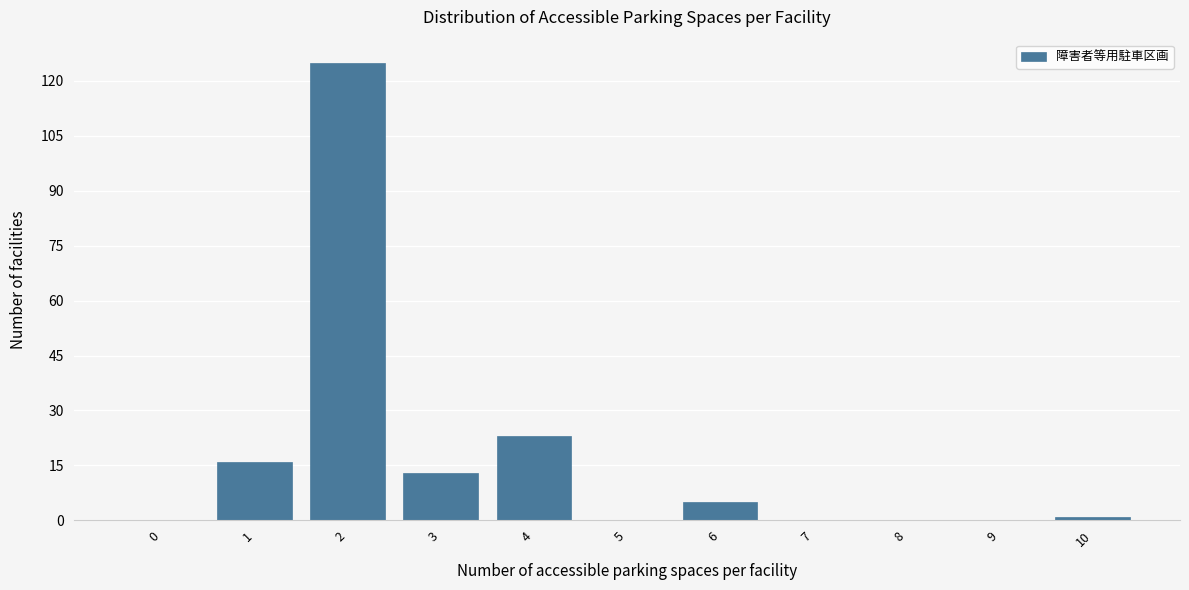

Reading left to right, list all the values displayed in this chart.

0=0	1=16	2=125	3=13	4=23	5=0	6=5	7=0	8=0	9=0	10=1